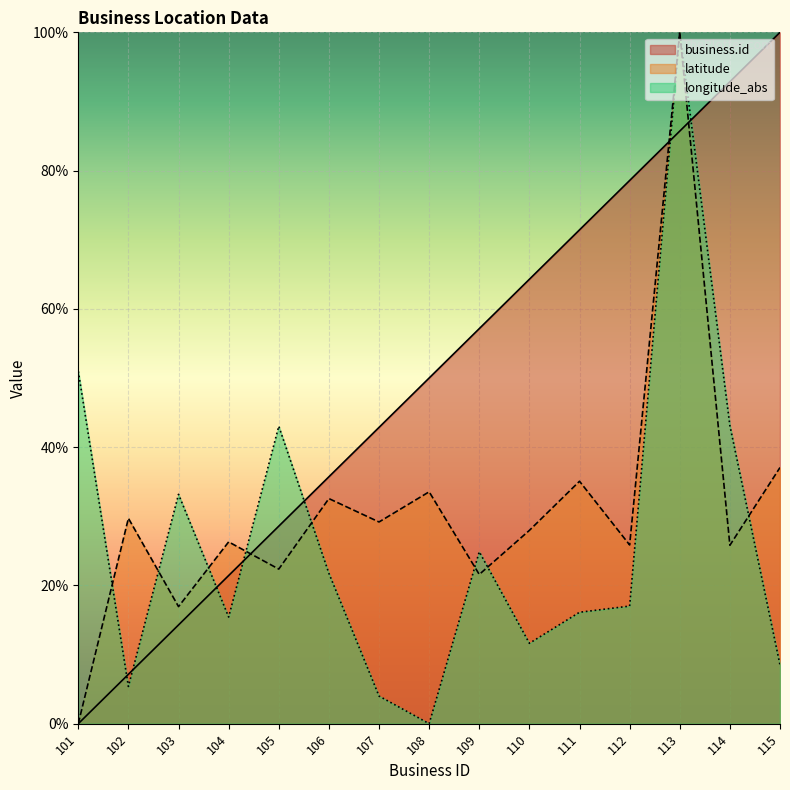

How many times do latitude and longitude_abs cross each other?

8